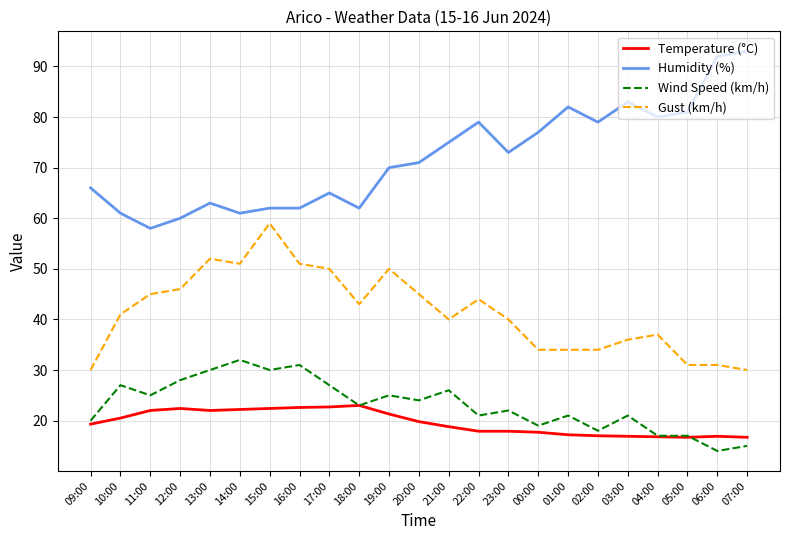

True or false: Gust (km/h) and Temperature (°C) intersect in this chart.

False